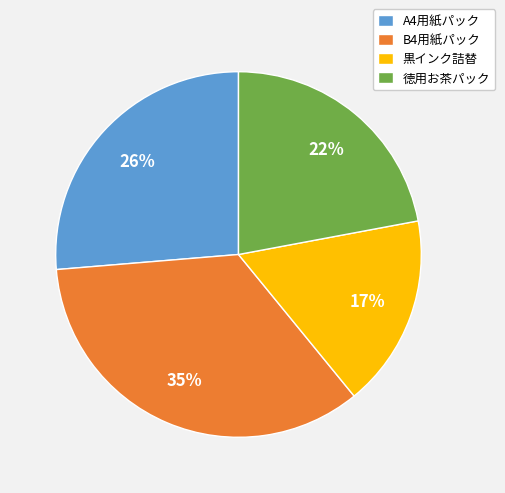

To the nearest percent, what portion does A4用紙パック represent?

26%